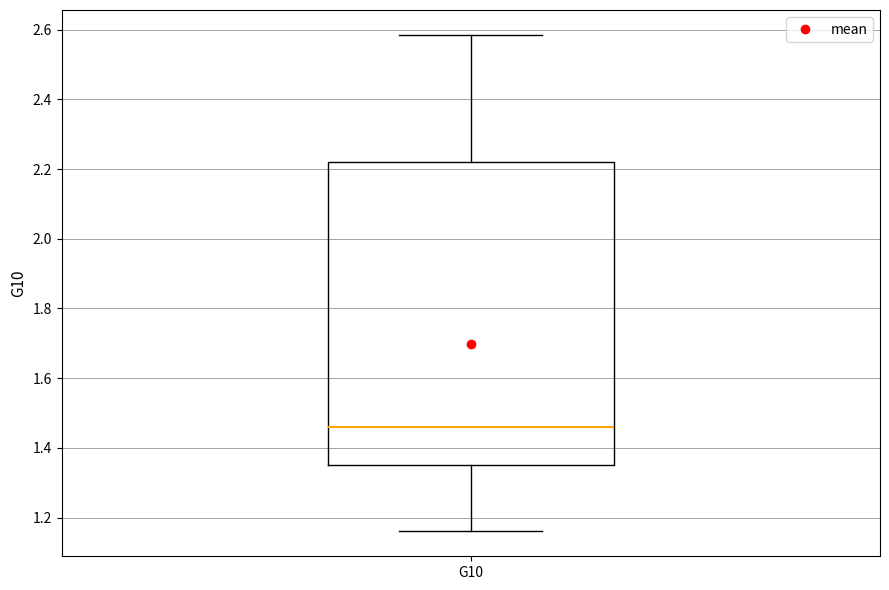

Where does the lower whisker of the box for G10 end on the y-axis? The values are not printed on the chart, so give them approximately, as read against the axis.

1.16